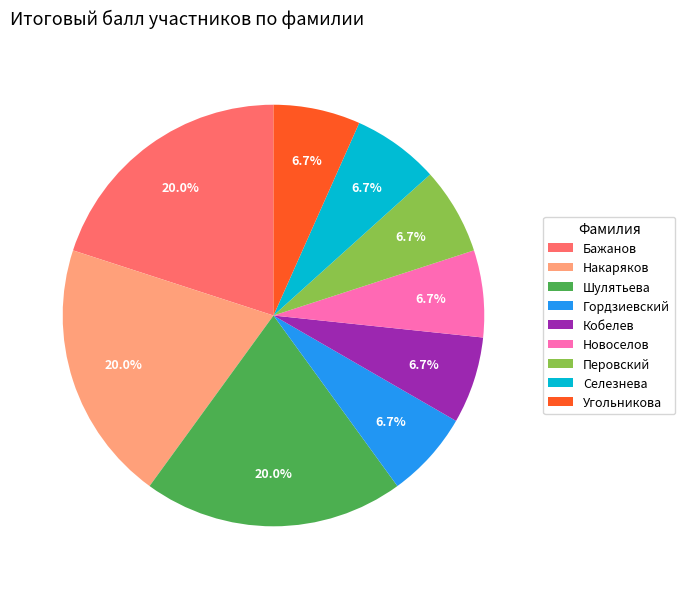

To the nearest percent, what portion does Шулятьева represent?

20%